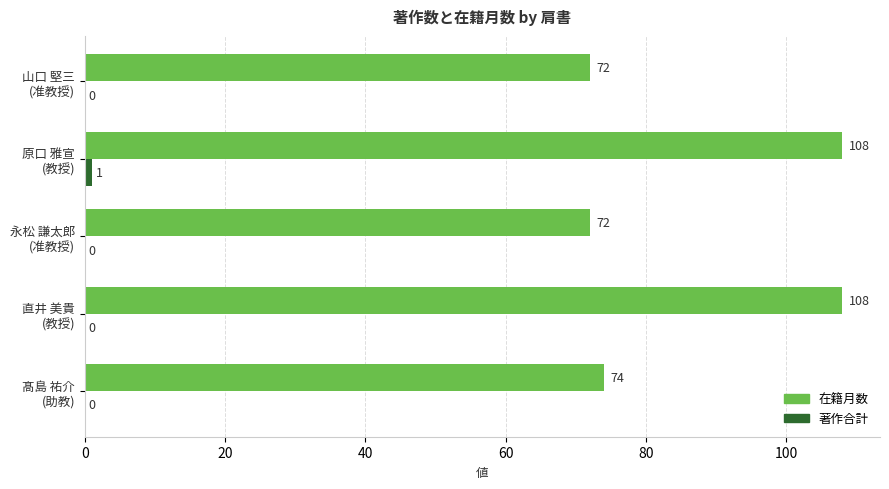

What is the greatest value displayed?

108